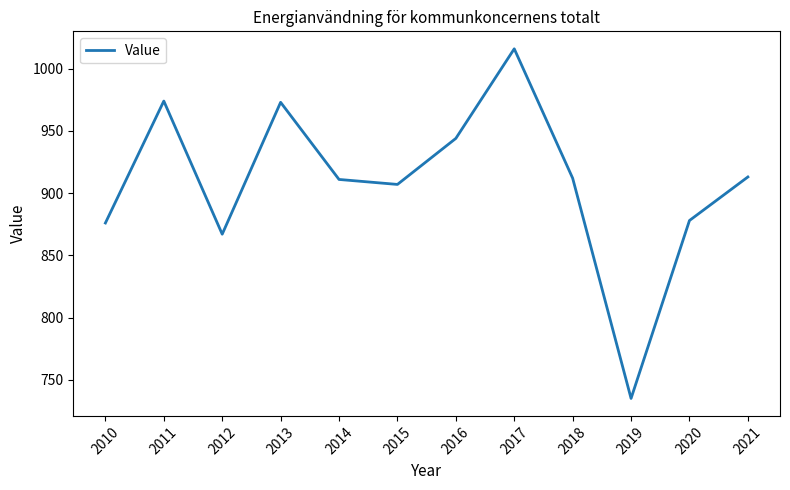

Approximately how many times larger is the value at 2015 compared to 2013?

0.9